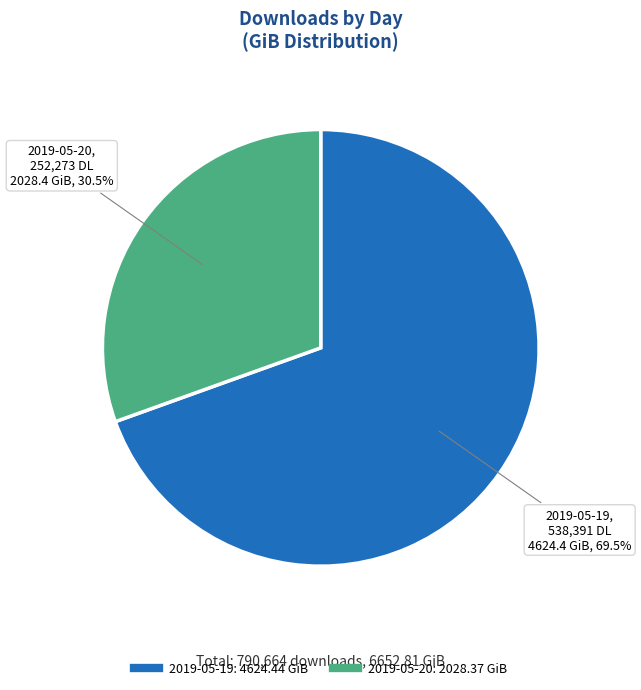

To the nearest percent, what is the difference between the 2019-05-20 and 2019-05-19 slice percentages?

39%